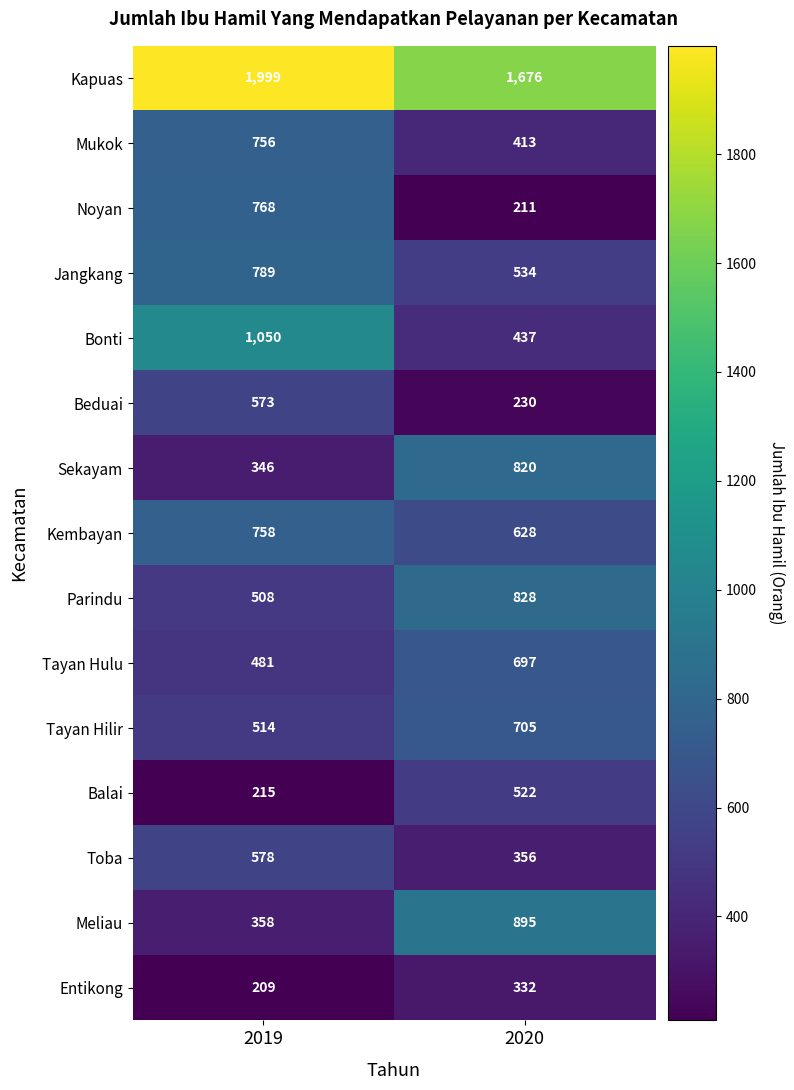

At 2020, list the series in order from largest to smallest.

Kapuas, Meliau, Parindu, Sekayam, Tayan Hilir, Tayan Hulu, Kembayan, Jangkang, Balai, Bonti, Mukok, Toba, Entikong, Beduai, Noyan